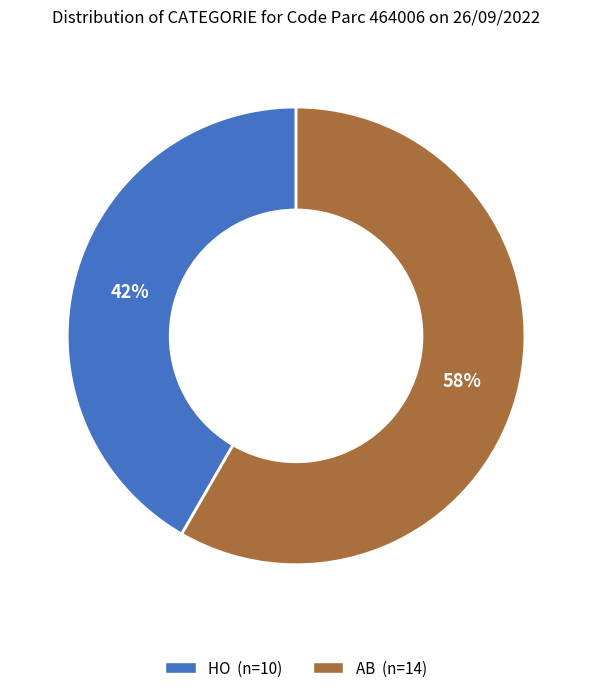

What is the smallest slice in the pie chart?

HO